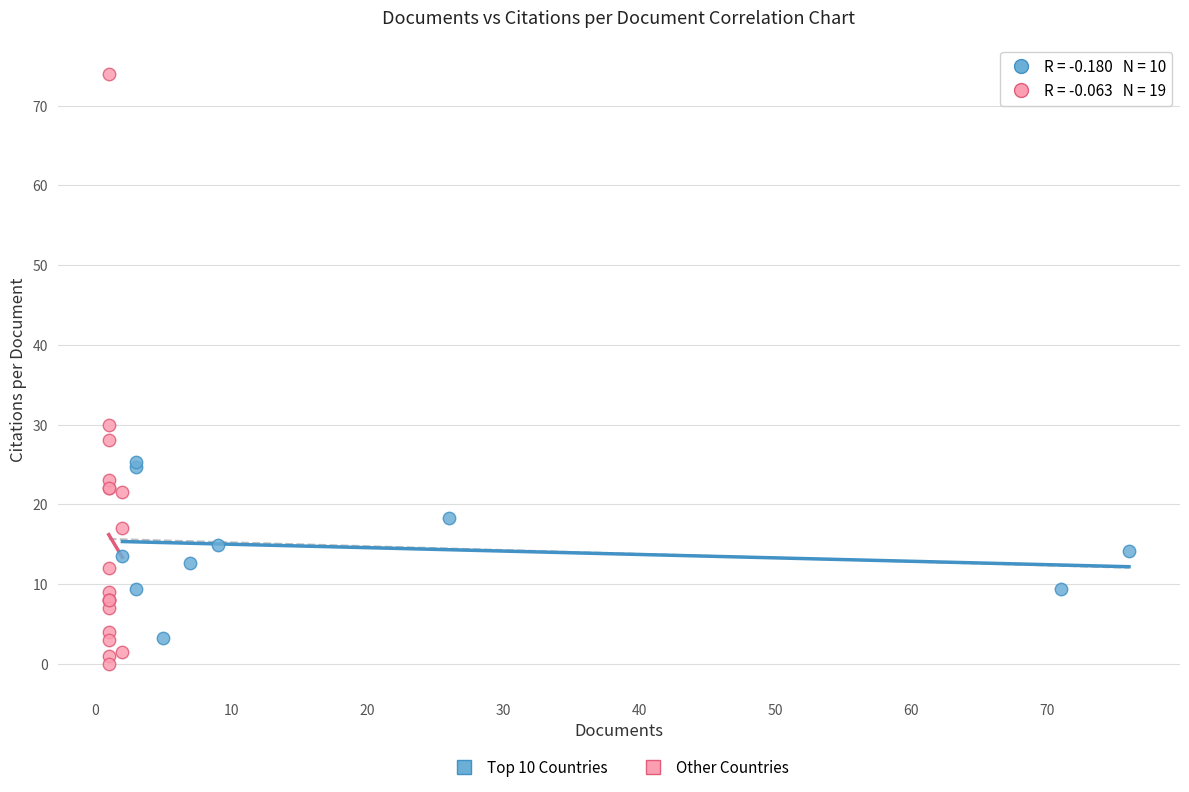

Which series has the largest Y range (max minus min)?

Other Countries